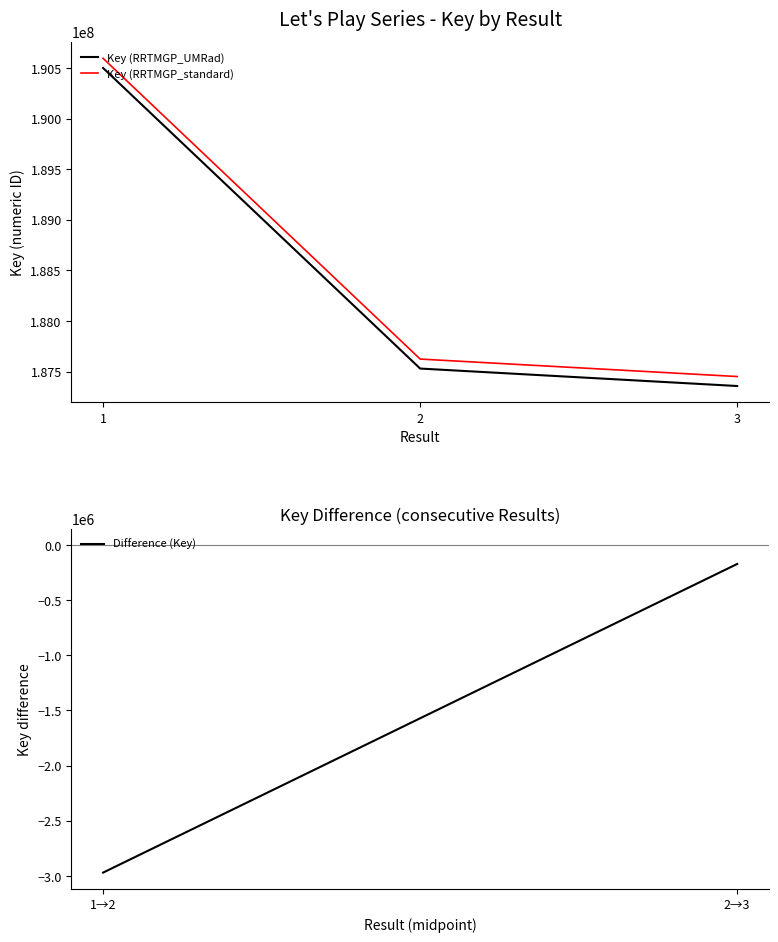

Which series has the widest spread of values?

Key (RRTMGP_standard)